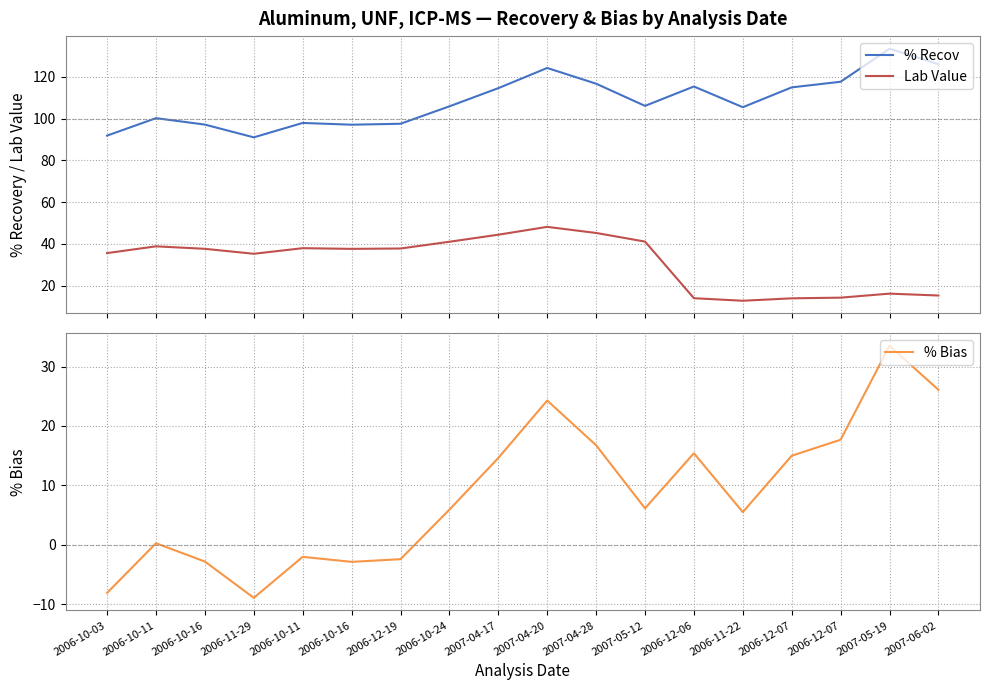

Where is Lab Value nearest to the value 30?

2006-11-29